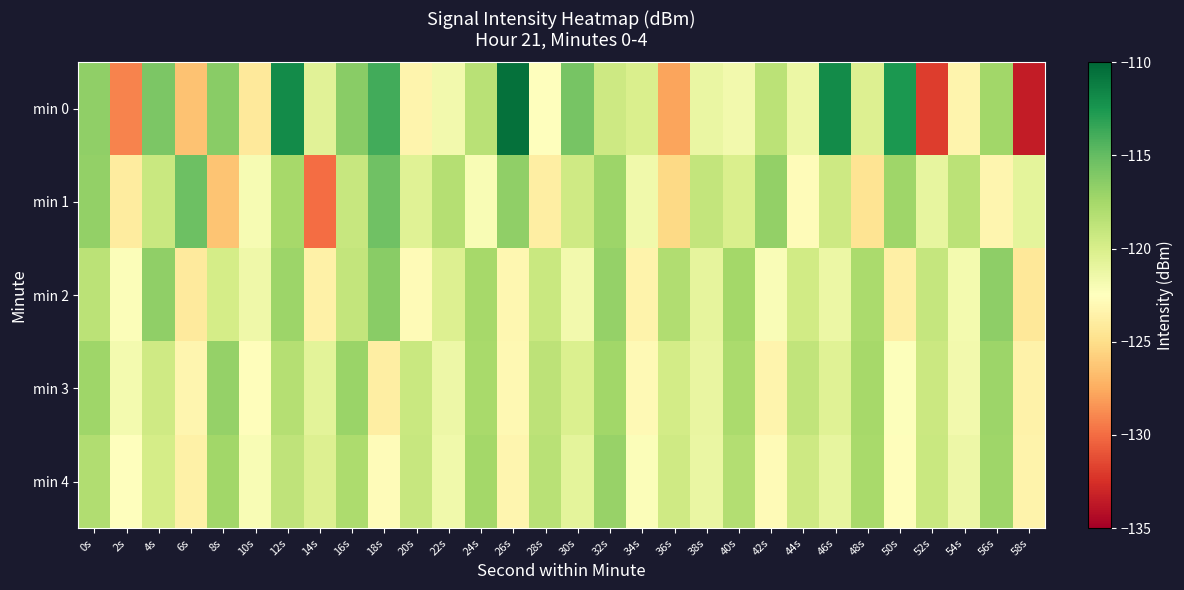

Count the number of categories in the chart.

30